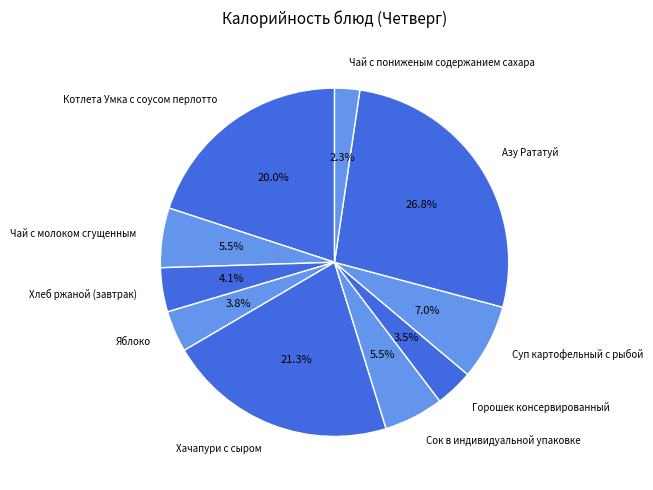

What portion of the pie excludes Горошек консервированный?

96.5%